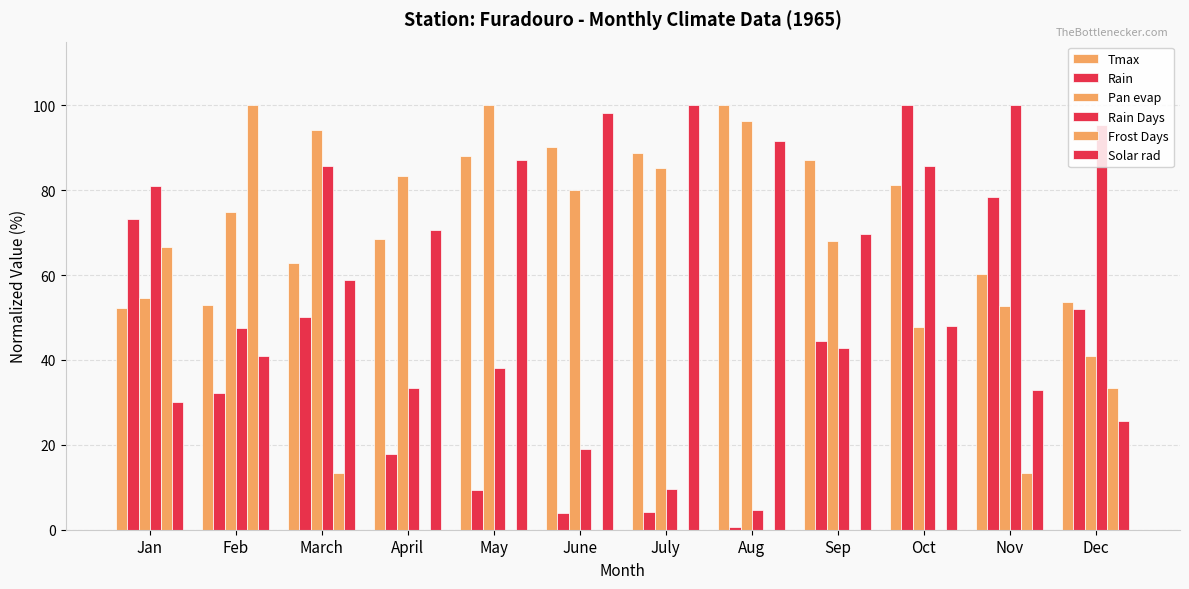

Reading right to left, what are all the values shown in this chart?

Tmax: Dec=53.8	Nov=60.2	Oct=81.2	Sep=87.2	Aug=100.0	July=88.7	June=90.2	May=88.0	April=68.4	March=62.8	Feb=53.0	Jan=52.3
Rain: Dec=52.0	Nov=78.4	Oct=100.0	Sep=44.5	Aug=0.5	July=4.1	June=3.9	May=9.3	April=17.9	March=50.0	Feb=32.2	Jan=73.3
Pan evap: Dec=41.0	Nov=52.7	Oct=47.8	Sep=68.0	Aug=96.4	July=85.3	June=80.0	May=100.0	April=83.5	March=94.1	Feb=74.8	Jan=54.5
Rain Days: Dec=95.2	Nov=100.0	Oct=85.7	Sep=42.9	Aug=4.8	July=9.5	June=19.0	May=38.1	April=33.3	March=85.7	Feb=47.6	Jan=81.0
Frost Days: Dec=33.3	Nov=13.3	Oct=0.0	Sep=0.0	Aug=0.0	July=0.0	June=0.0	May=0.0	April=0.0	March=13.3	Feb=100.0	Jan=66.7
Solar rad: Dec=25.6	Nov=33.0	Oct=47.9	Sep=69.7	Aug=91.6	July=100.0	June=98.3	May=87.2	April=70.7	March=58.8	Feb=41.0	Jan=30.2